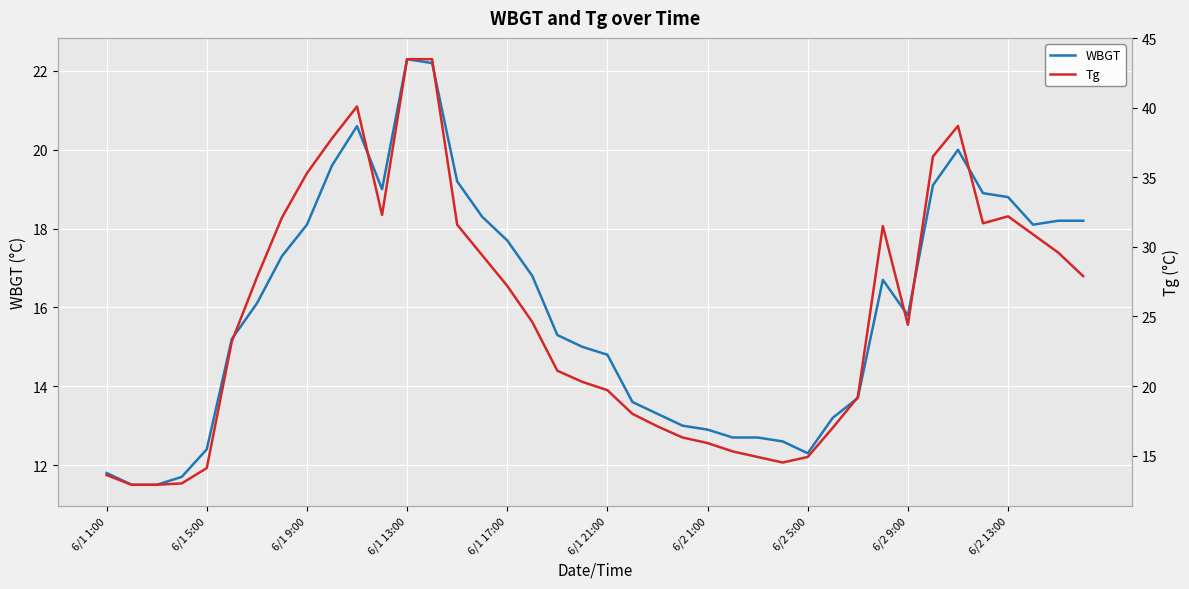

Does the chart display data point markers on the line(s)?

No